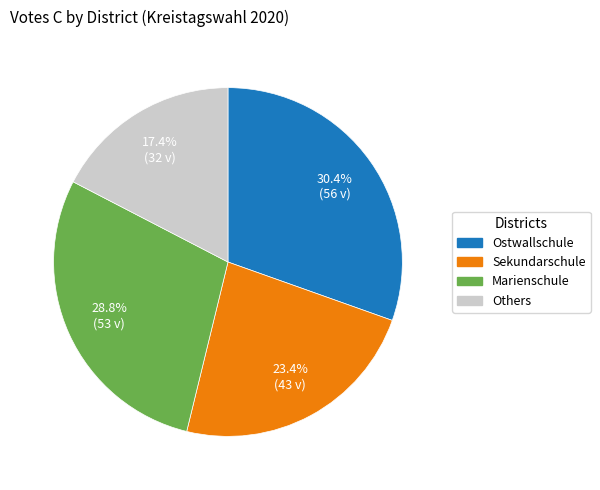

Does any single category account for the majority?

No